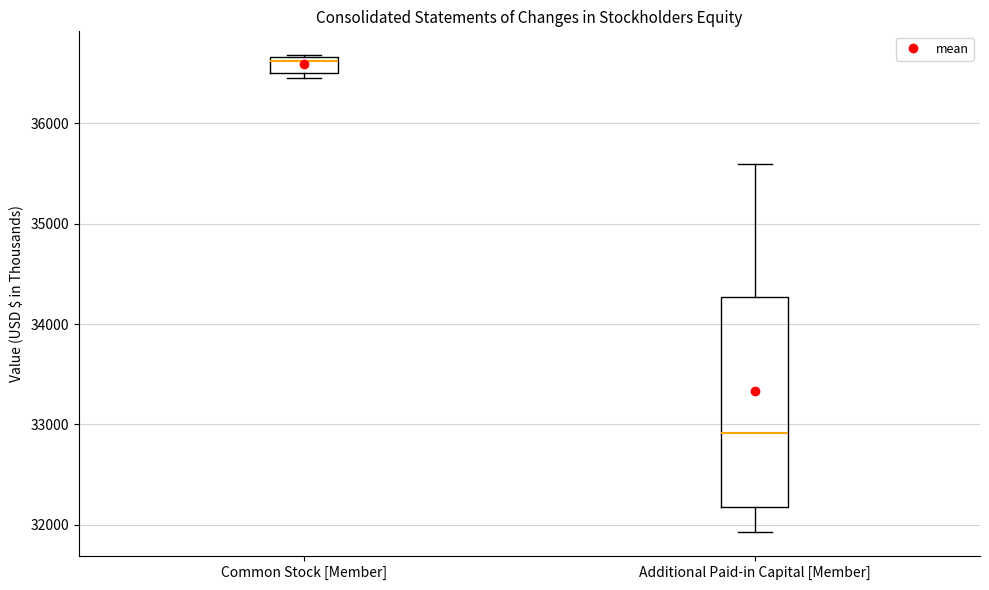

Reading left to right, transcribe this box plot: for each box, give where its median line is, the range the box spans, and where its two whiskers end, as read against the y-axis. The values are not printed on the chart, so give them approximately, as read against the axis.

Common Stock [Member]: median 36600, box 36500 to 36700, whiskers 36500 (just below the box's lower edge) to 36700
Additional Paid-in Capital [Member]: median 32900, box 32200 to 34300, whiskers 31900 to 35600